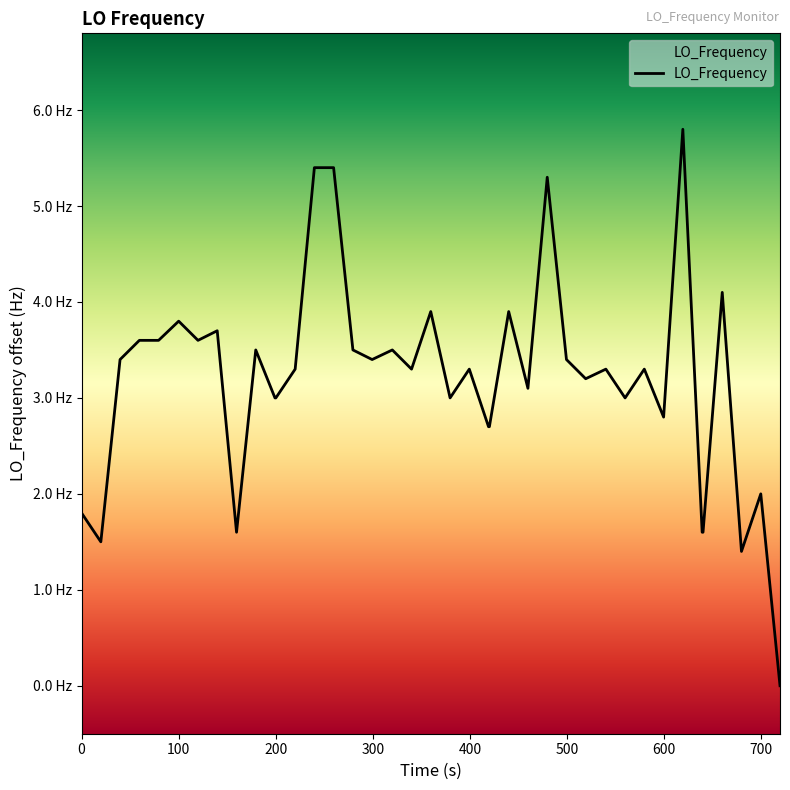

Is this an area chart (filled region under the line)?

Yes